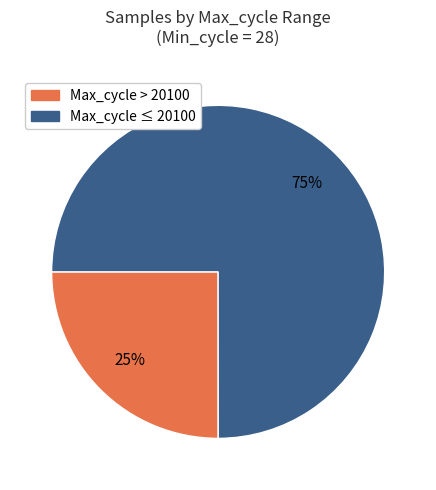

Is there any slice that represents more than half of the pie?

Yes